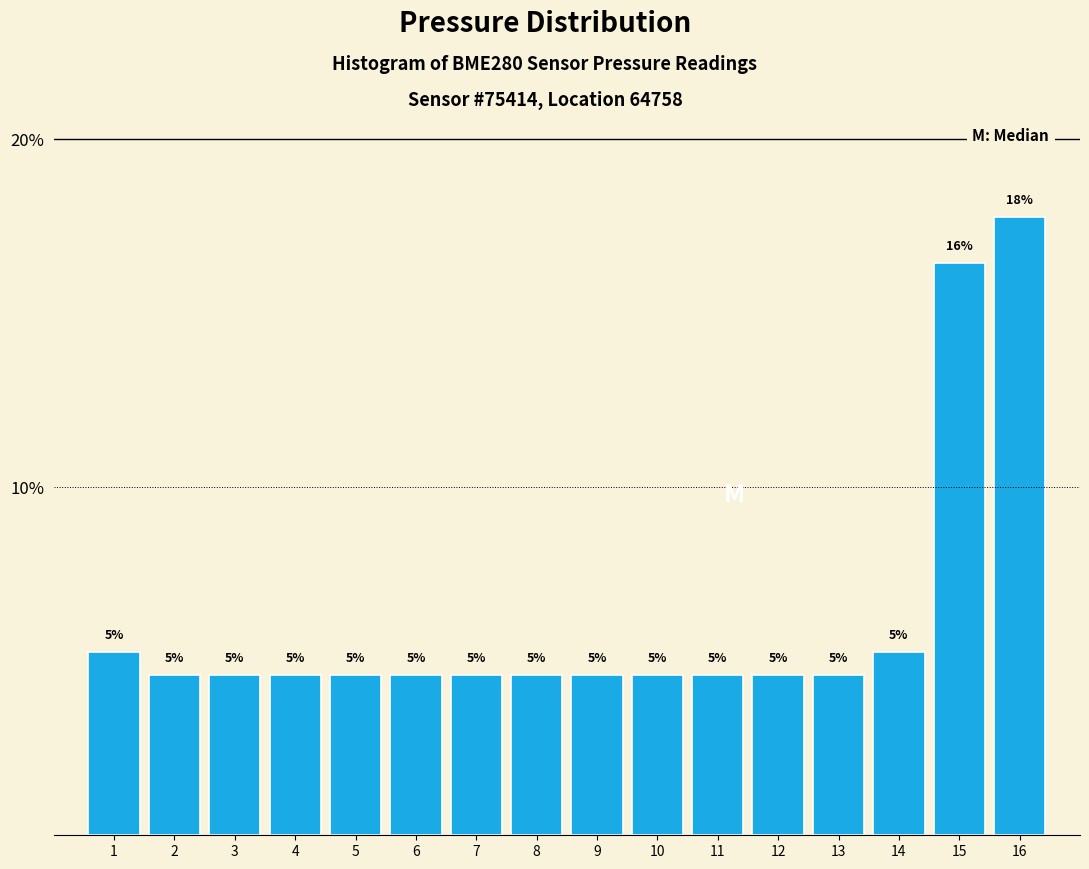

How many bars are there in total?

16